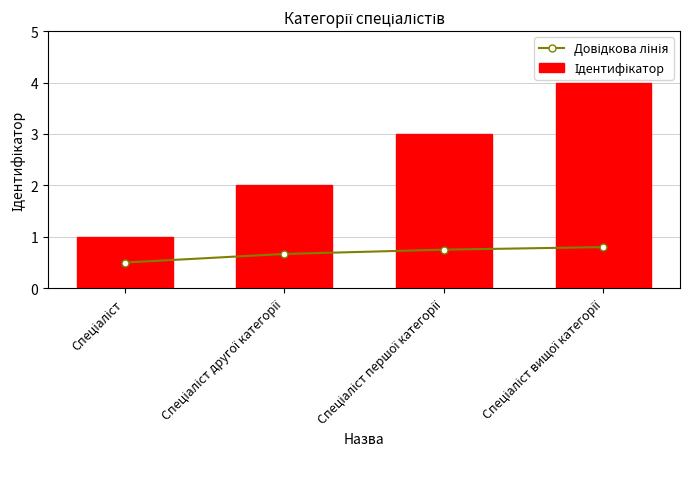

Is it true that Ідентифікатор equals 6.5 at Спеціаліст вищої категорії?

False